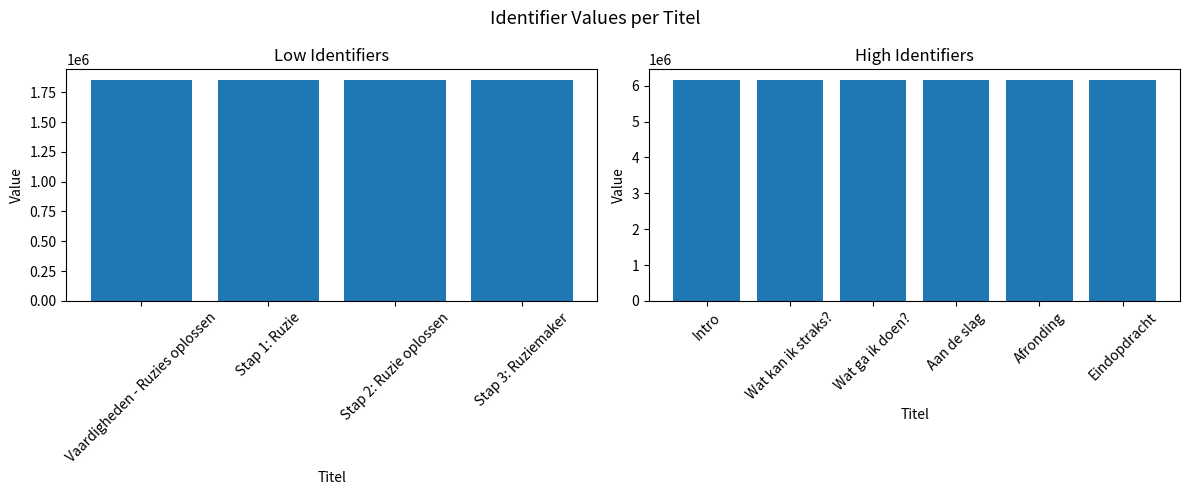

What value does the data have at Stap 1: Ruzie, to the nearest 50?

1850250